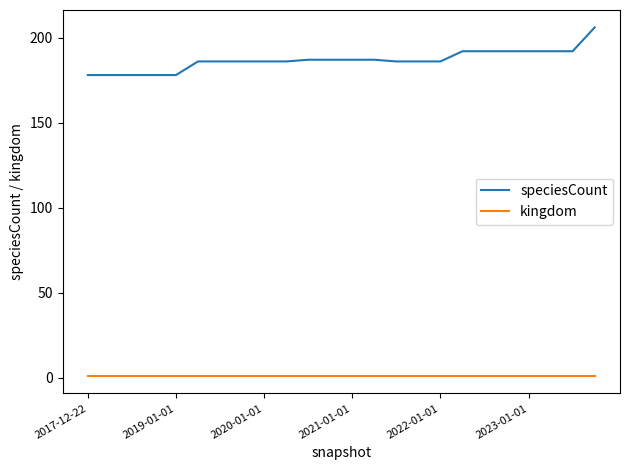

What is the maximum value for speciesCount?

206